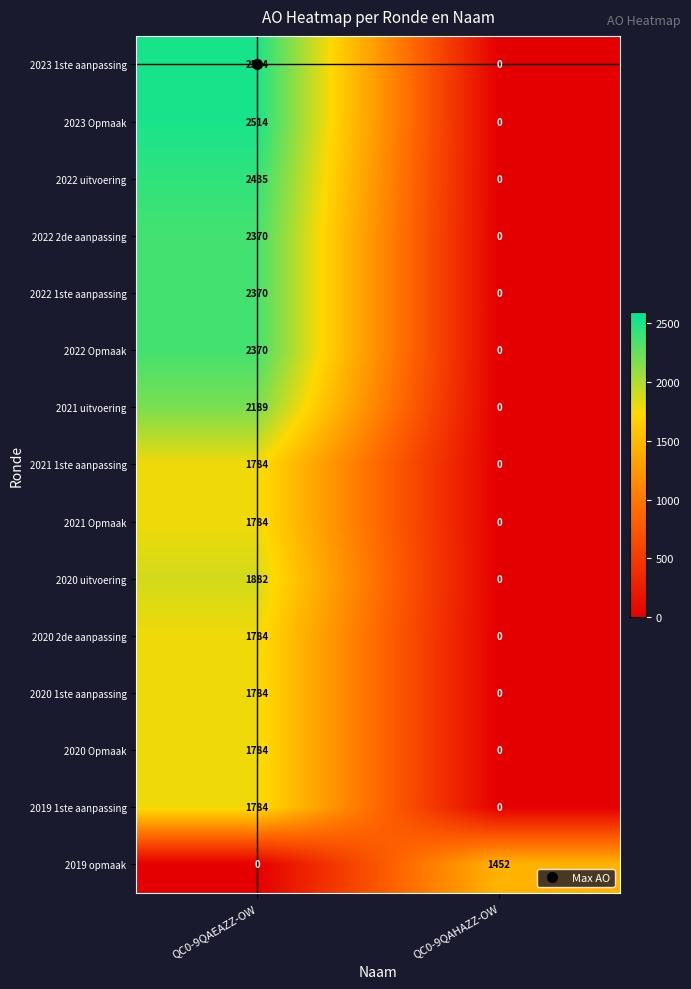

What value does the 2023 Opmaak series have at QC0-9QAEAZZ-OW, to the nearest 10?

2510